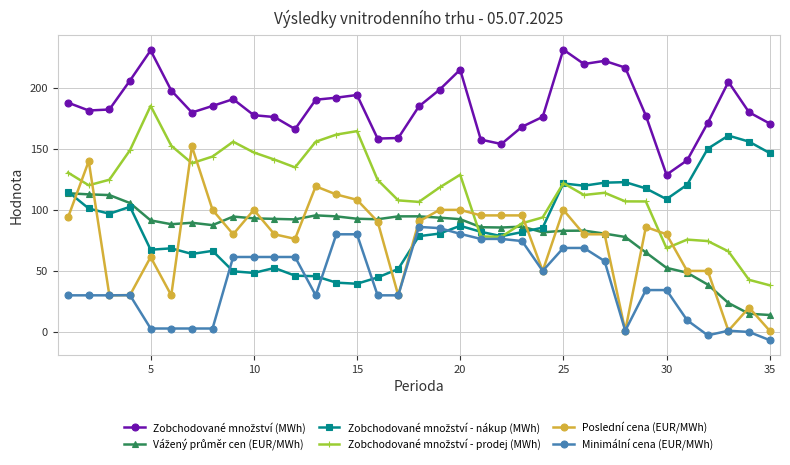

What is the smallest value displayed?

-6.7